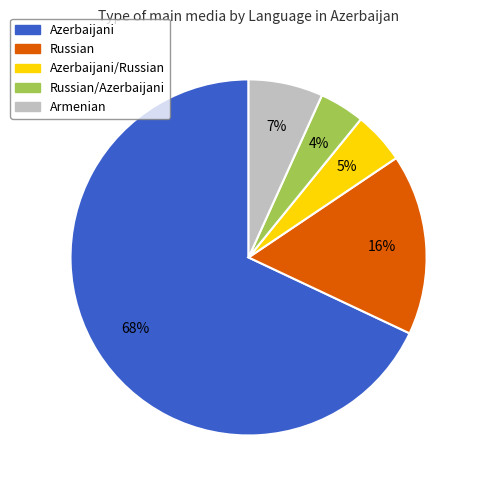

Does any single category account for the majority?

Yes